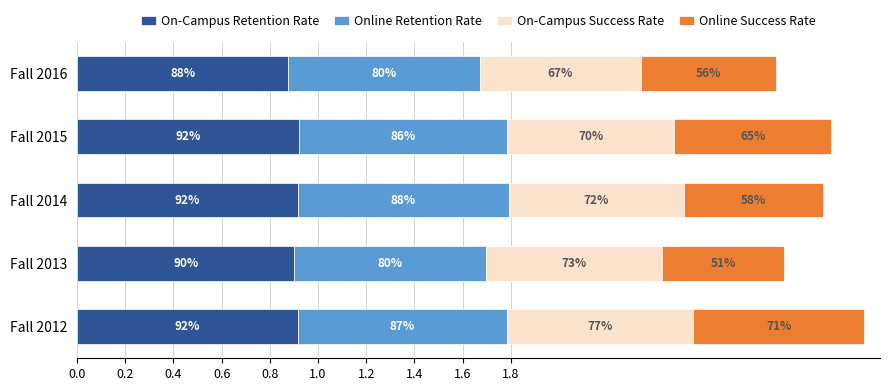

Reading right to left, transcribe all the data shown in this chart.

On-Campus Retention Rate: 0.9	0.9	0.9	0.9	0.9
Online Retention Rate: 0.8	0.9	0.9	0.8	0.9
On-Campus Success Rate: 0.7	0.7	0.7	0.7	0.8
Online Success Rate: 0.6	0.7	0.6	0.5	0.7